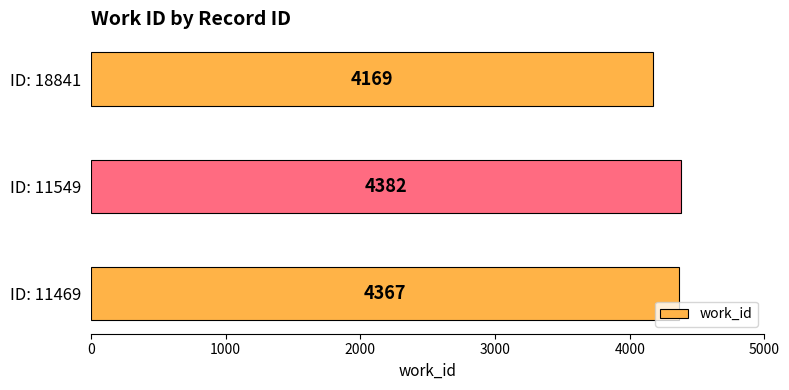

List the labels in order of value, largest first.

ID: 11549, ID: 11469, ID: 18841